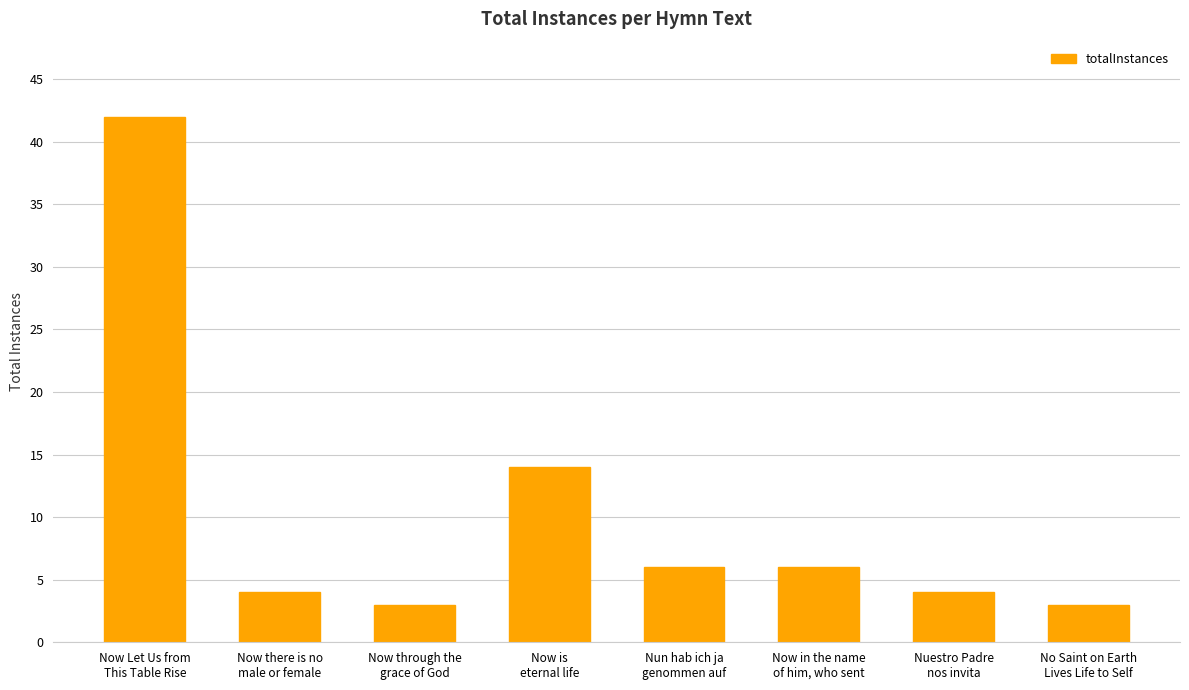

What position from the right is Nuestro Padre
nos invita?

2